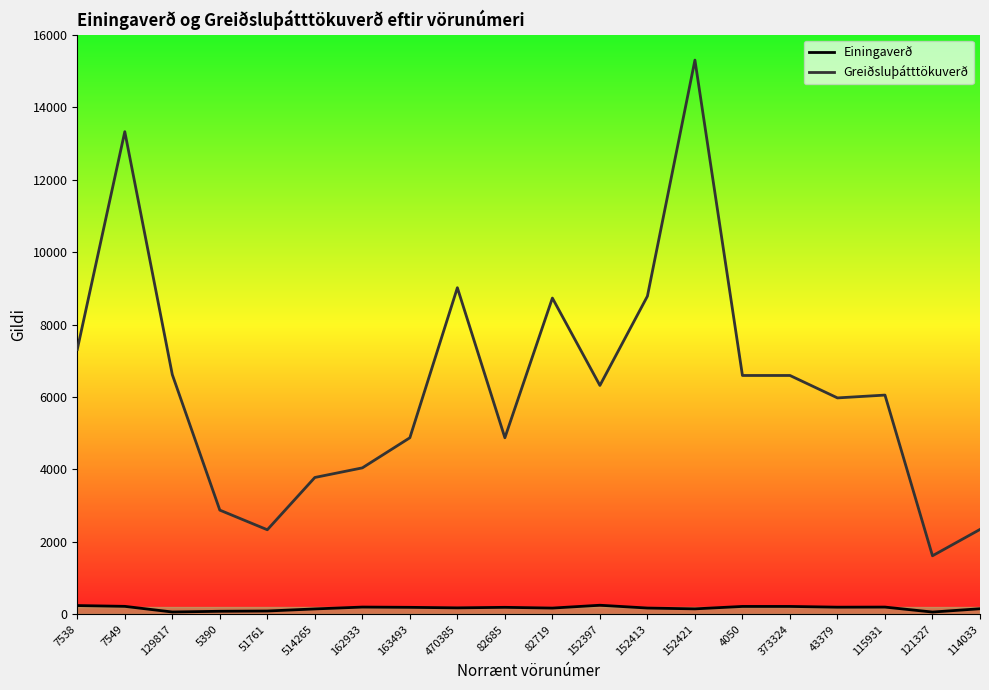

Which series has the largest total across all categories?

Greiðsluþátttökuverð